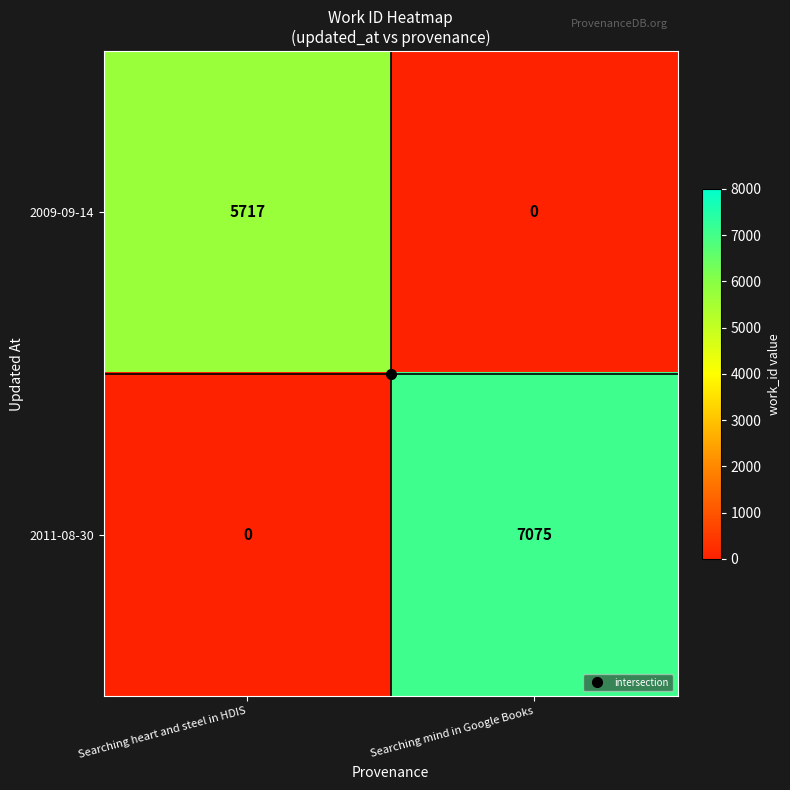

How many values in the 2011-08-30 series are below 7075?

1